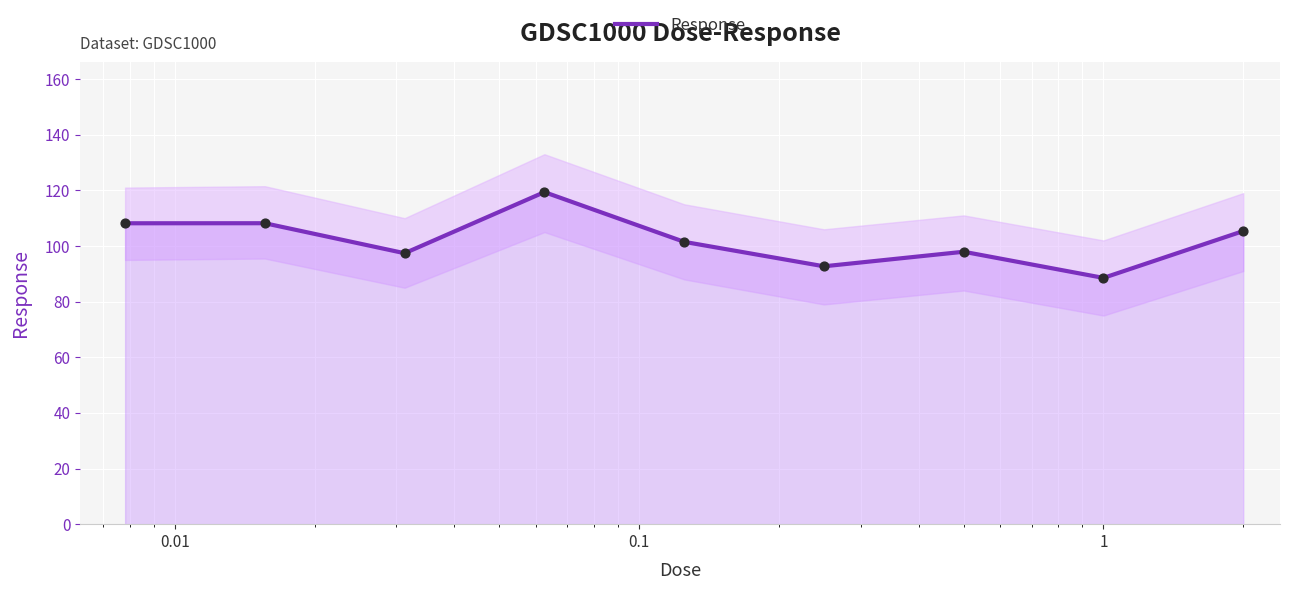

What is the maximum value for Response?

119.4